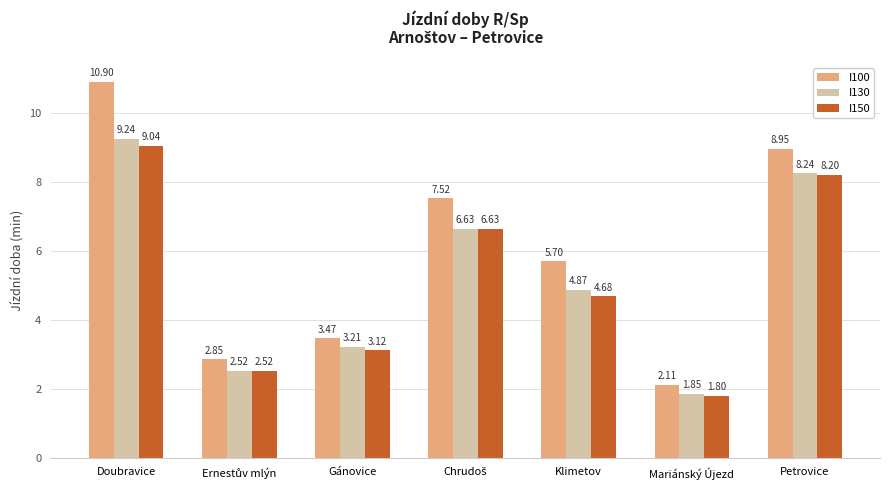

Which series changed the most between Klimetov and Petrovice?

I150